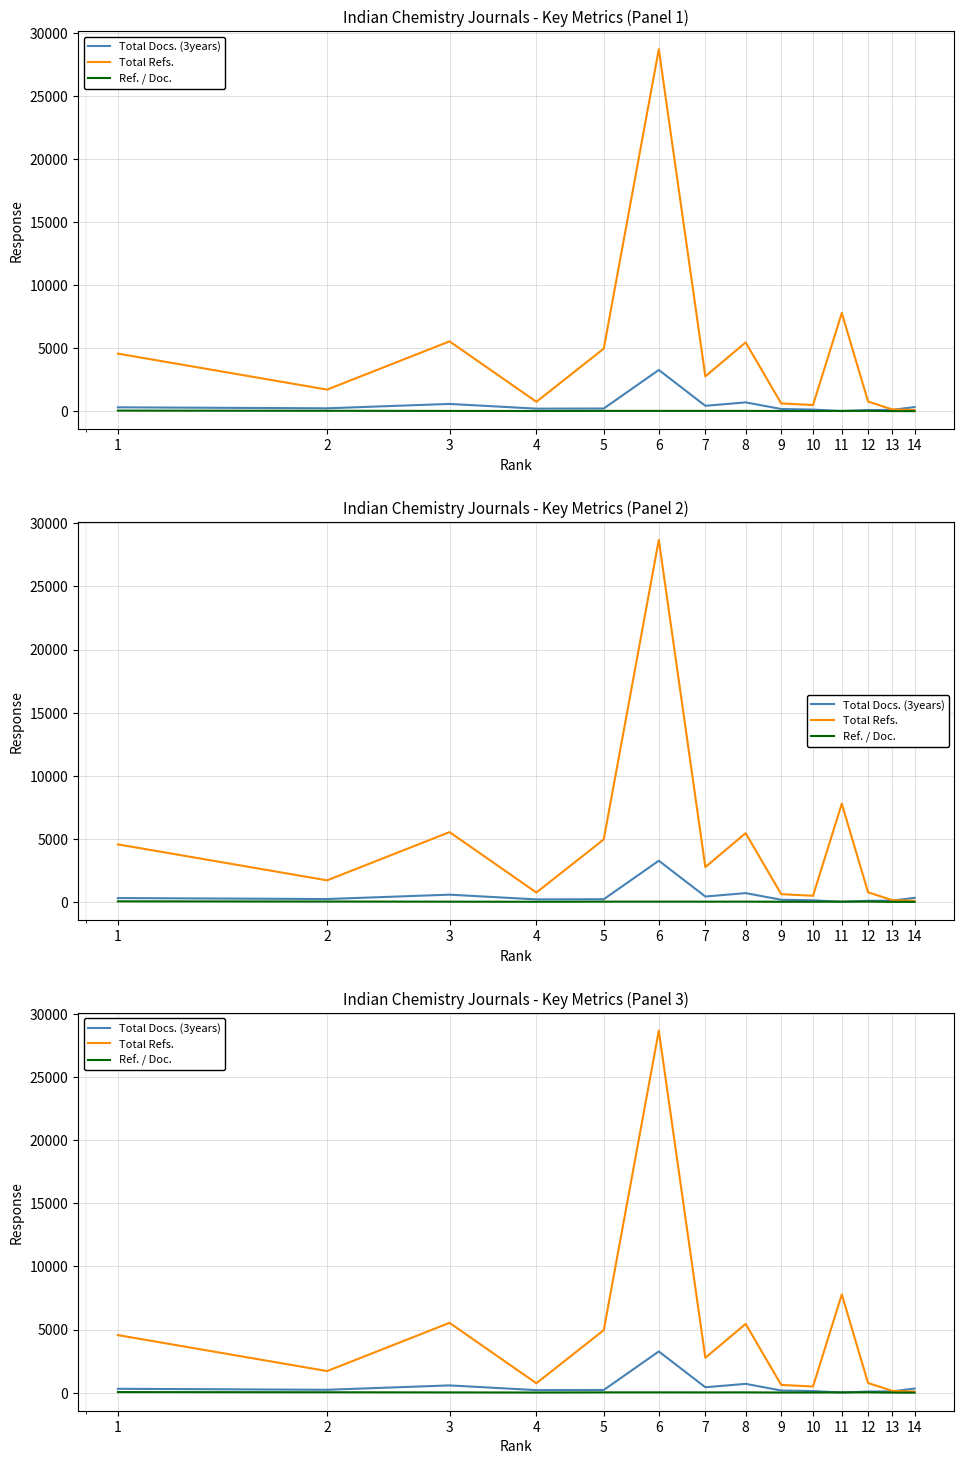

What is the sum of all Total Docs. (3years) values?

6707.0